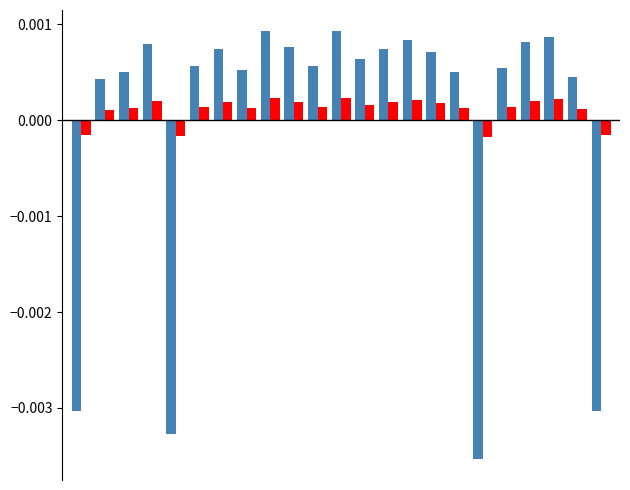

How many bars are there in total?

46